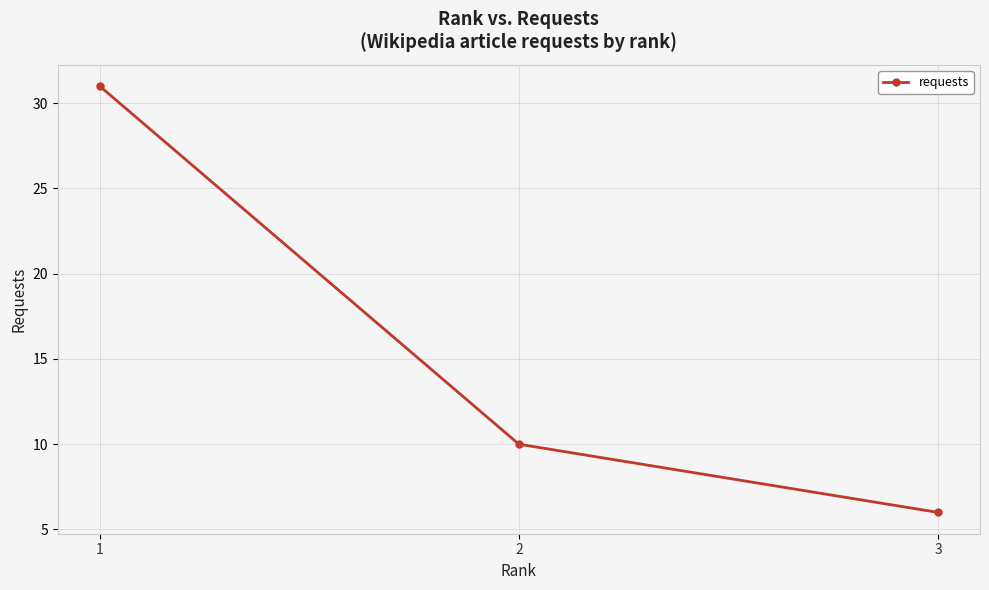

Reading left to right, transcribe all the data shown in this chart.

31	10	6